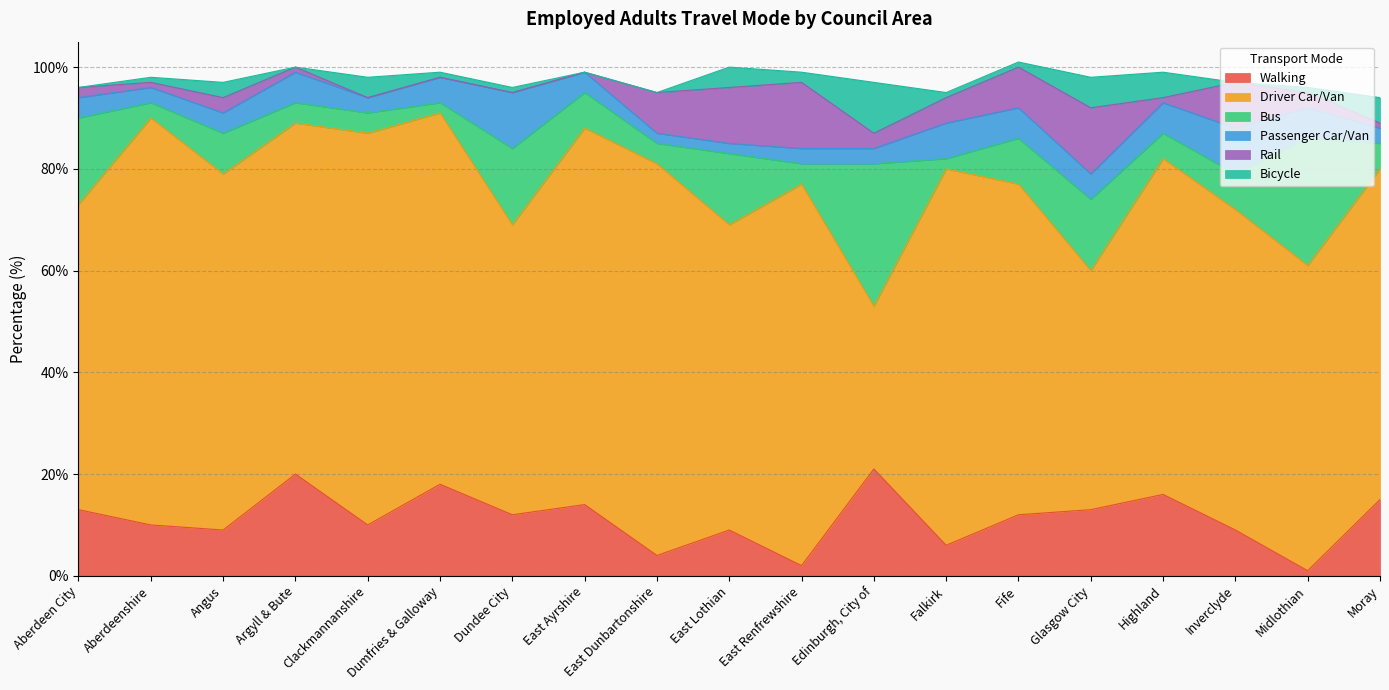

Reading left to right, what are all the values shown in this chart?

Walking: Aberdeen City=13	Aberdeenshire=10	Angus=9	Argyll & Bute=20	Clackmannanshire=10	Dumfries & Galloway=18	Dundee City=12	East Ayrshire=14	East Dunbartonshire=4	East Lothian=9	East Renfrewshire=2	Edinburgh, City of=21	Falkirk=6	Fife=12	Glasgow City=13	Highland=16	Inverclyde=9	Midlothian=1	Moray=15
Driver Car/Van: Aberdeen City=60	Aberdeenshire=80	Angus=70	Argyll & Bute=69	Clackmannanshire=77	Dumfries & Galloway=73	Dundee City=57	East Ayrshire=74	East Dunbartonshire=77	East Lothian=60	East Renfrewshire=75	Edinburgh, City of=32	Falkirk=74	Fife=65	Glasgow City=47	Highland=66	Inverclyde=63	Midlothian=60	Moray=65
Bus: Aberdeen City=17	Aberdeenshire=3	Angus=8	Argyll & Bute=4	Clackmannanshire=4	Dumfries & Galloway=2	Dundee City=15	East Ayrshire=7	East Dunbartonshire=4	East Lothian=14	East Renfrewshire=4	Edinburgh, City of=28	Falkirk=2	Fife=9	Glasgow City=14	Highland=5	Inverclyde=7	Midlothian=25	Moray=5
Passenger Car/Van: Aberdeen City=4	Aberdeenshire=3	Angus=4	Argyll & Bute=6	Clackmannanshire=3	Dumfries & Galloway=5	Dundee City=11	East Ayrshire=4	East Dunbartonshire=2	East Lothian=2	East Renfrewshire=3	Edinburgh, City of=3	Falkirk=7	Fife=6	Glasgow City=5	Highland=6	Inverclyde=9	Midlothian=6	Moray=3
Rail: Aberdeen City=2	Aberdeenshire=1	Angus=3	Argyll & Bute=1	Clackmannanshire=0	Dumfries & Galloway=0	Dundee City=0	East Ayrshire=0	East Dunbartonshire=8	East Lothian=11	East Renfrewshire=13	Edinburgh, City of=3	Falkirk=5	Fife=8	Glasgow City=13	Highland=1	Inverclyde=9	Midlothian=3	Moray=1
Bicycle: Aberdeen City=0	Aberdeenshire=1	Angus=3	Argyll & Bute=0	Clackmannanshire=4	Dumfries & Galloway=1	Dundee City=1	East Ayrshire=0	East Dunbartonshire=0	East Lothian=4	East Renfrewshire=2	Edinburgh, City of=10	Falkirk=1	Fife=1	Glasgow City=6	Highland=5	Inverclyde=0	Midlothian=1	Moray=5